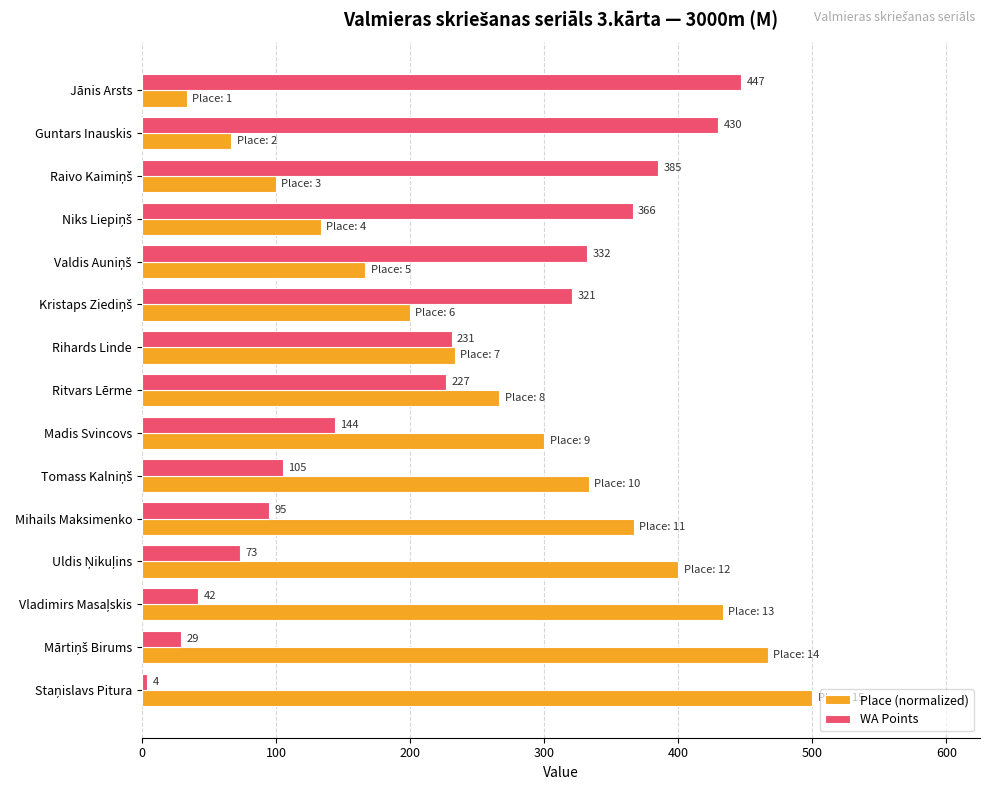

How many data points in Place (normalized) are above 266?

8